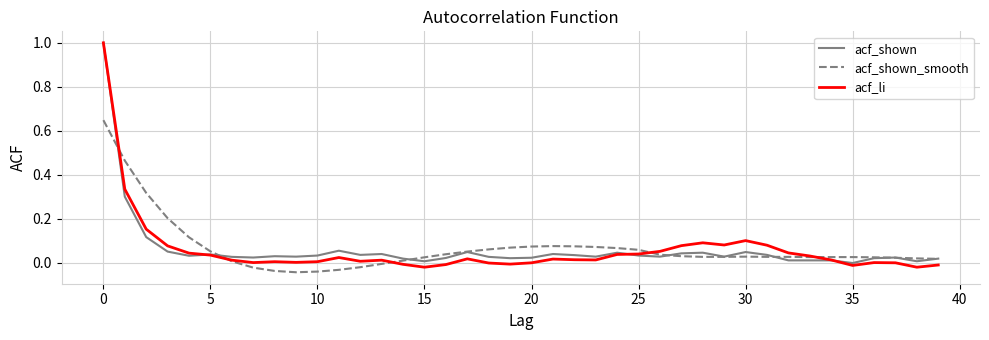

How many lines are shown in the chart?

3